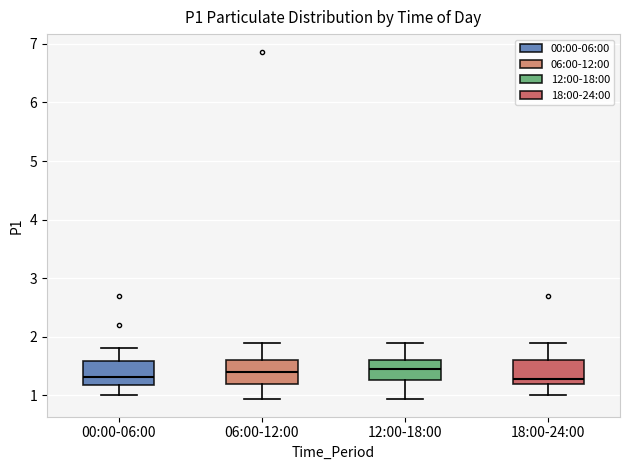

Reading left to right, read every box against the y-axis: the position of its median line, the range the box covers, and the ends of its whiskers. The values are not printed on the chart, so give them approximately, as read against the axis.

00:00-06:00: median 1.3, box 1.2 to 1.6, whiskers 1.0 to 1.8
06:00-12:00: median 1.4, box 1.2 to 1.6, whiskers 0.9 to 1.9
12:00-18:00: median 1.5, box 1.3 to 1.6, whiskers 0.9 to 1.9
18:00-24:00: median 1.3, box 1.2 to 1.6, whiskers 1.0 to 1.9